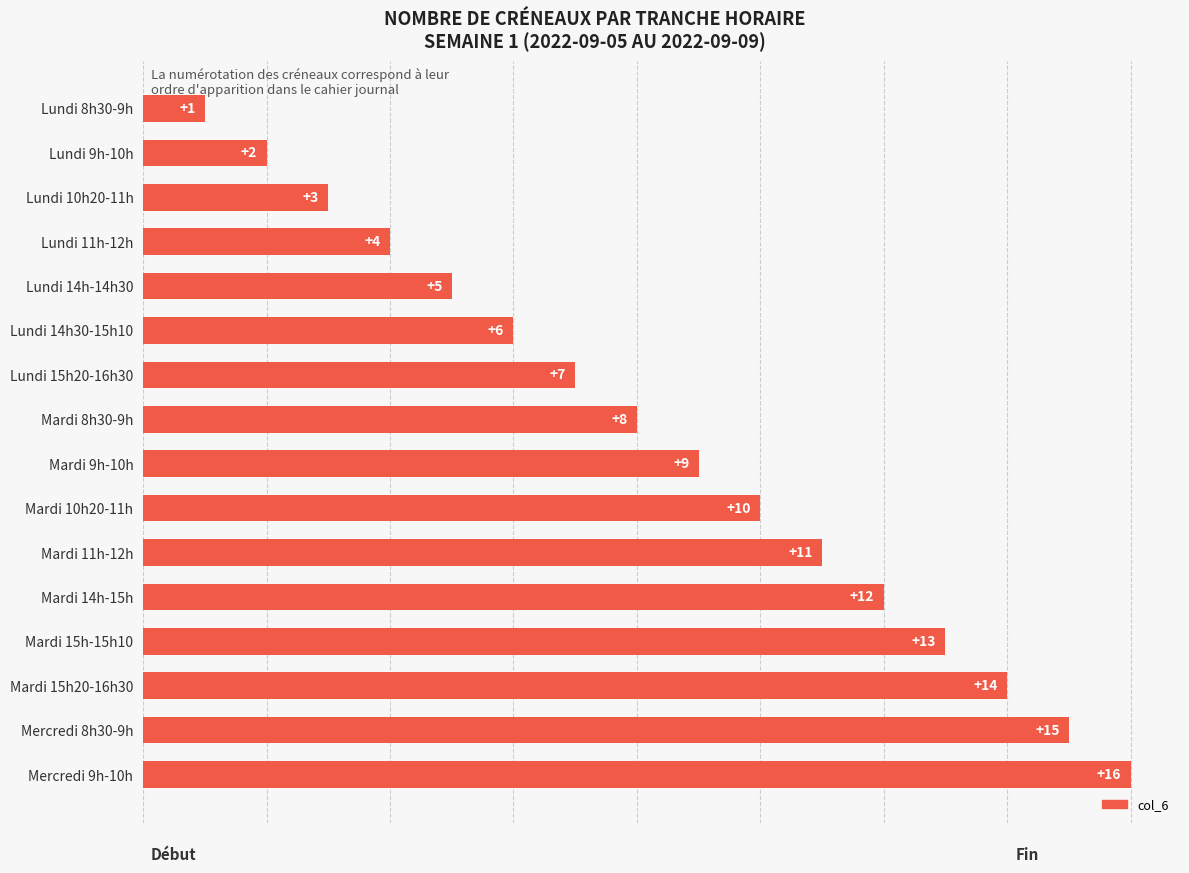

Reading bottom to top, extract all data points from this chart.

16	15	14	13	12	11	10	9	8	7	6	5	4	3	2	1